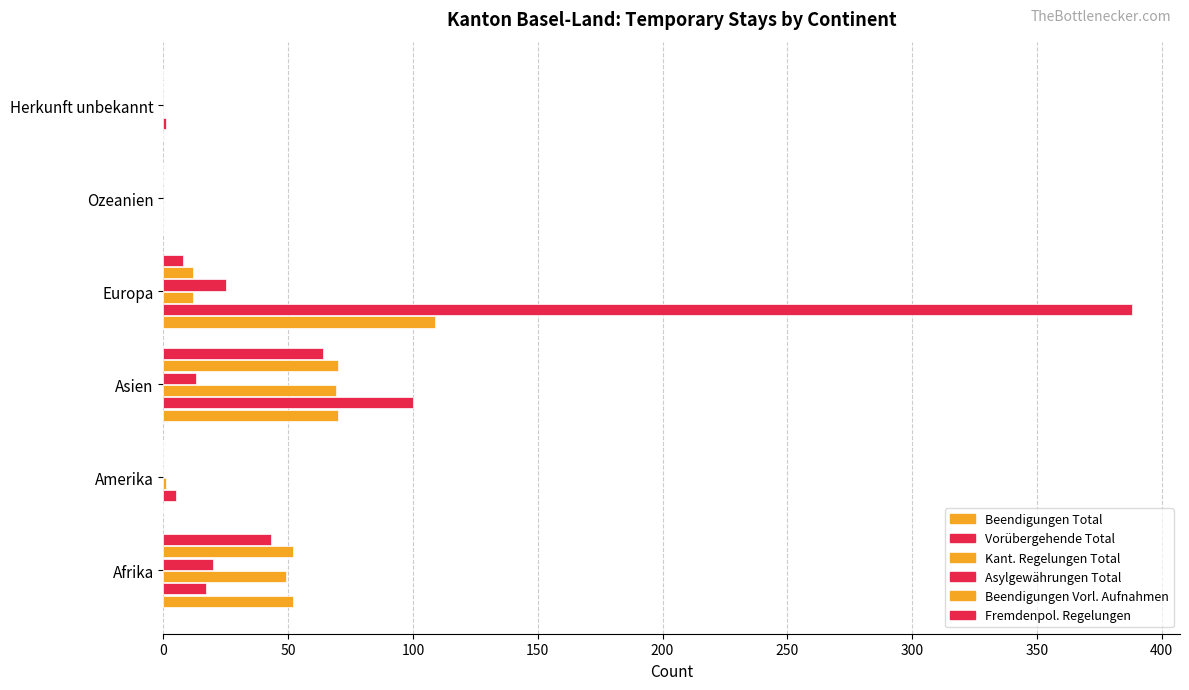

List the series in order of their peak value, highest first.

Vorübergehende Total, Beendigungen Total, Beendigungen Vorl. Aufnahmen, Kant. Regelungen Total, Fremdenpol. Regelungen, Asylgewährungen Total